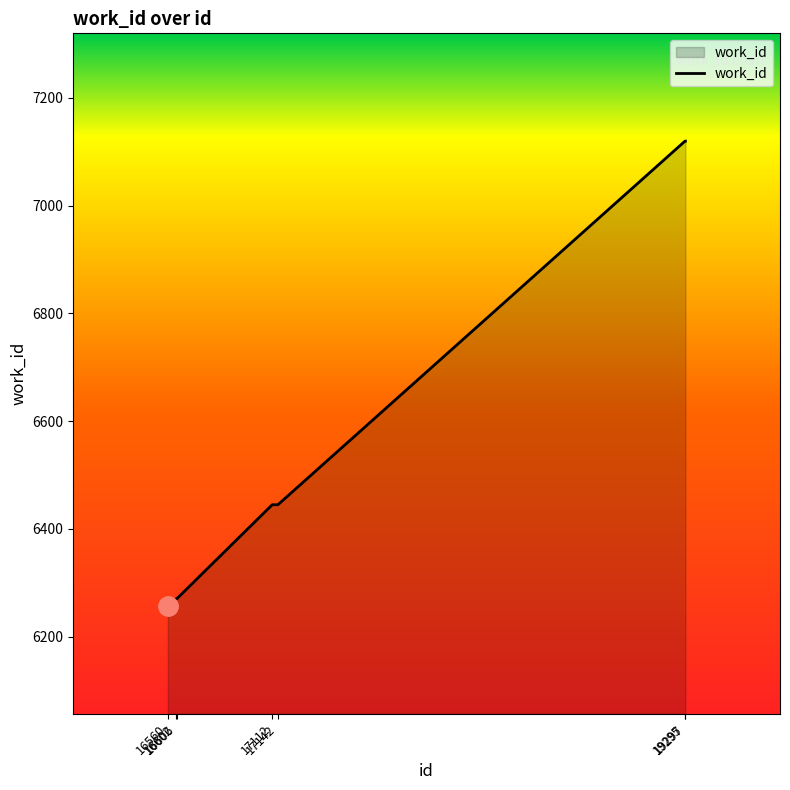

Is it true that the value at 16560 is 1848?

False